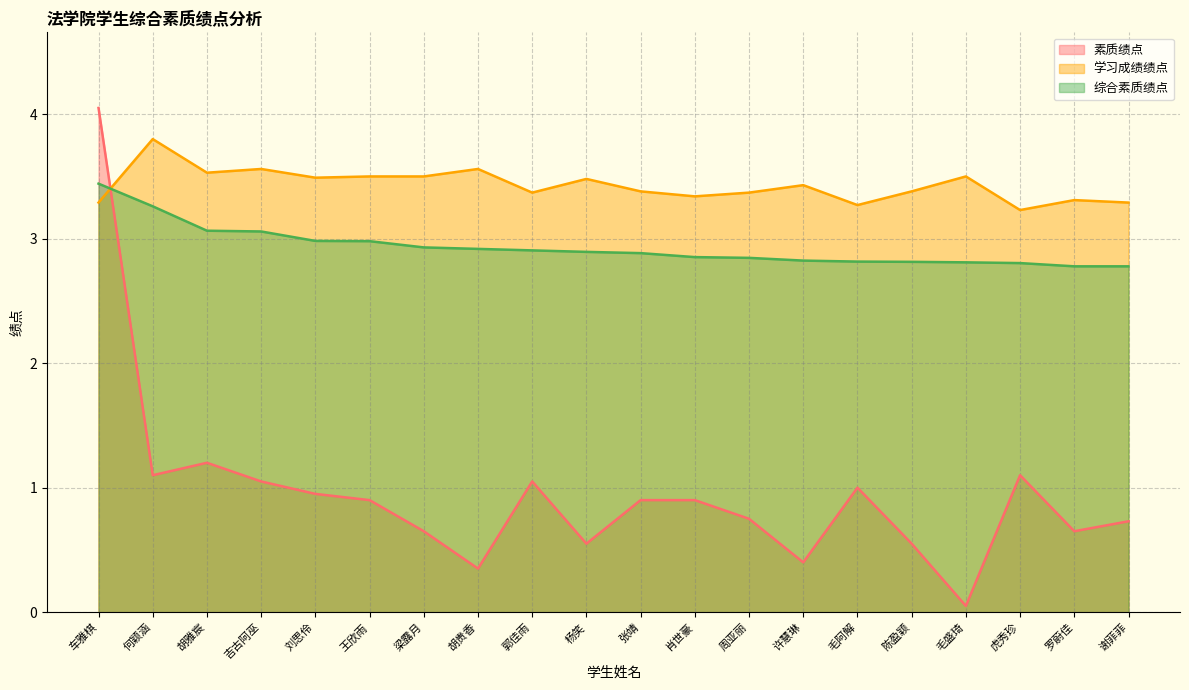

List the labels in order of 综合素质绩点 value, smallest first.

罗蔚佳, 谢菲菲, 虎秀珍, 毛盛琦, 陈盈颖, 毛阿解, 许慧琳, 周亚丽, 肖世豪, 张靖, 杨笑, 郭佳雨, 胡贵香, 梁露月, 王欣雨, 刘思伶, 吉古阿巫, 胡雅宸, 何颖涵, 车雅棋